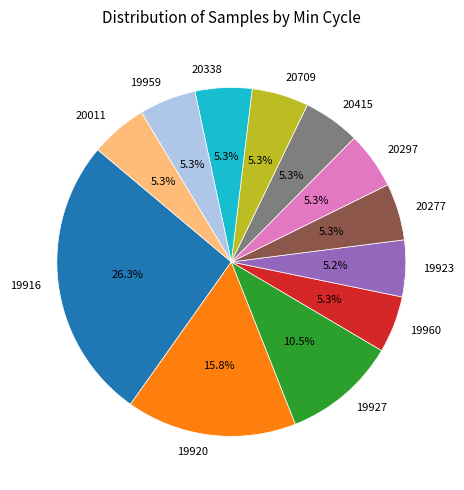

How many segments does this pie chart have?

12